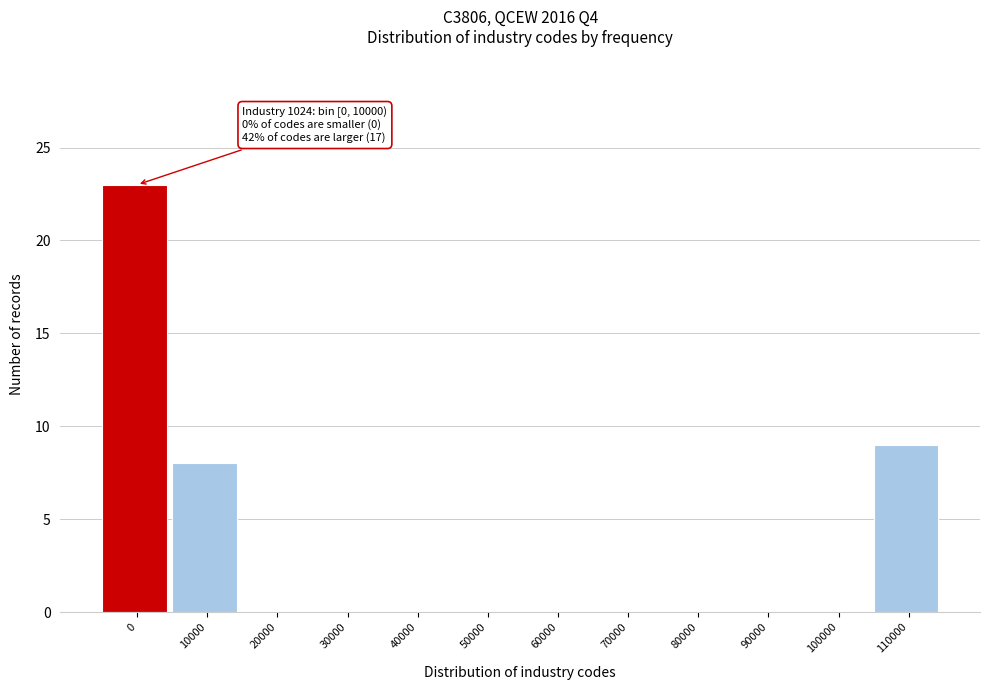

Reading left to right, list all the values displayed in this chart.

0=23	10000=8	20000=0	30000=0	40000=0	50000=0	60000=0	70000=0	80000=0	90000=0	100000=0	110000=9